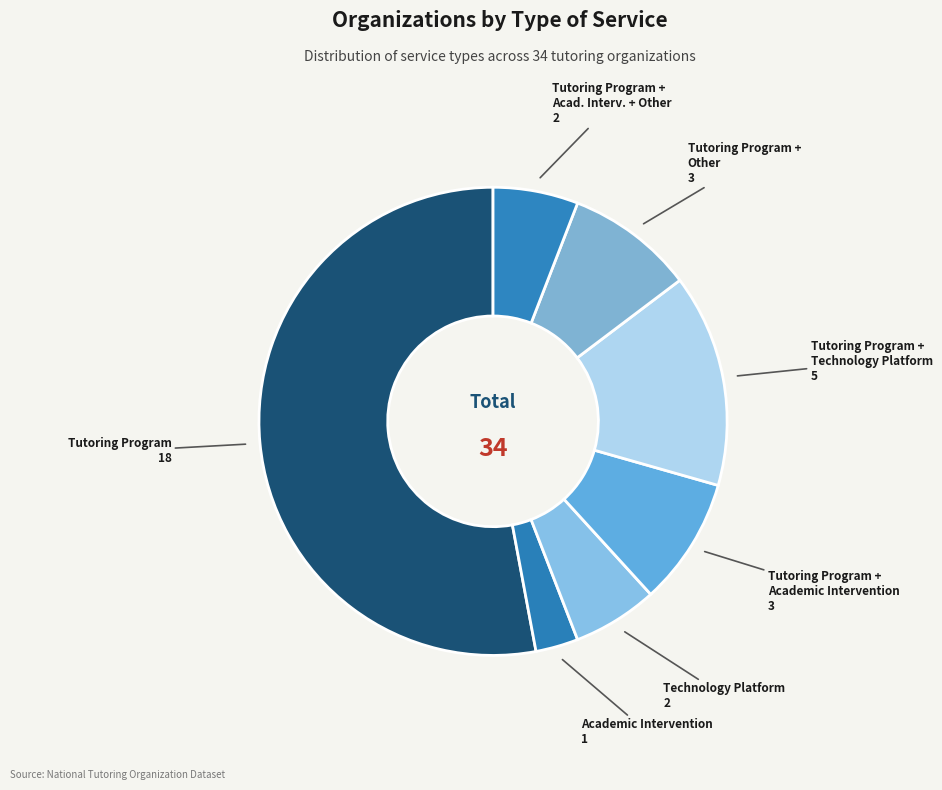

Count the number of slices in the pie.

7